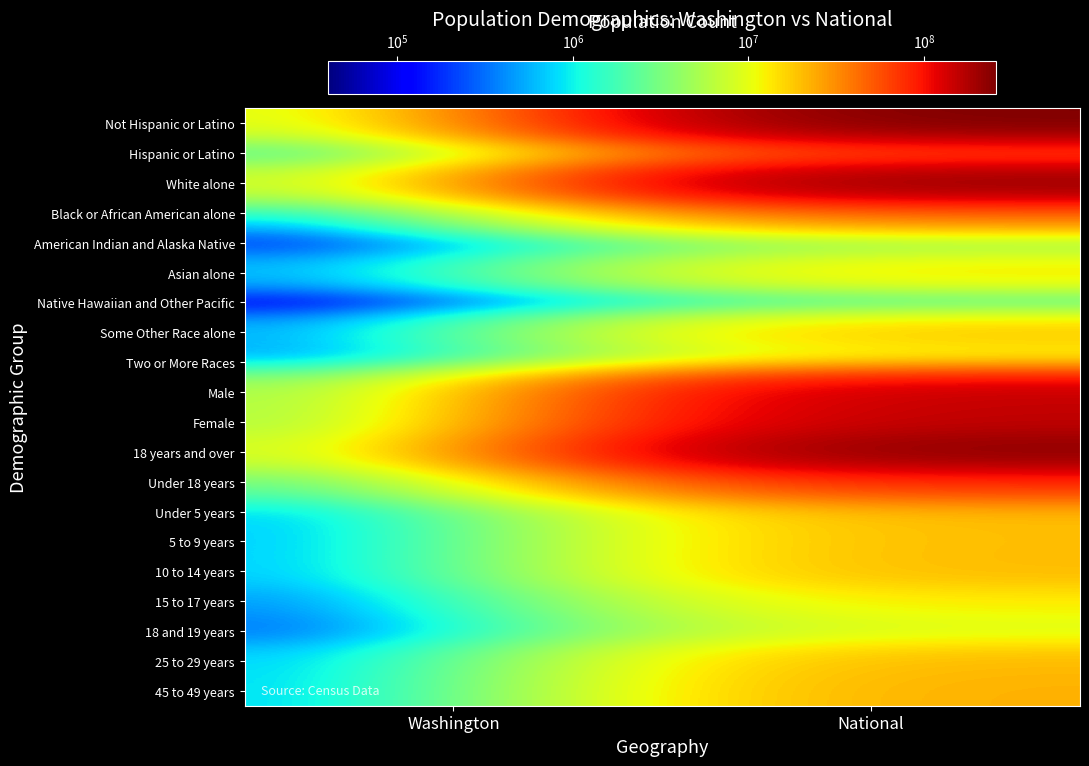

Which label corresponds to the largest value in the chart?

National